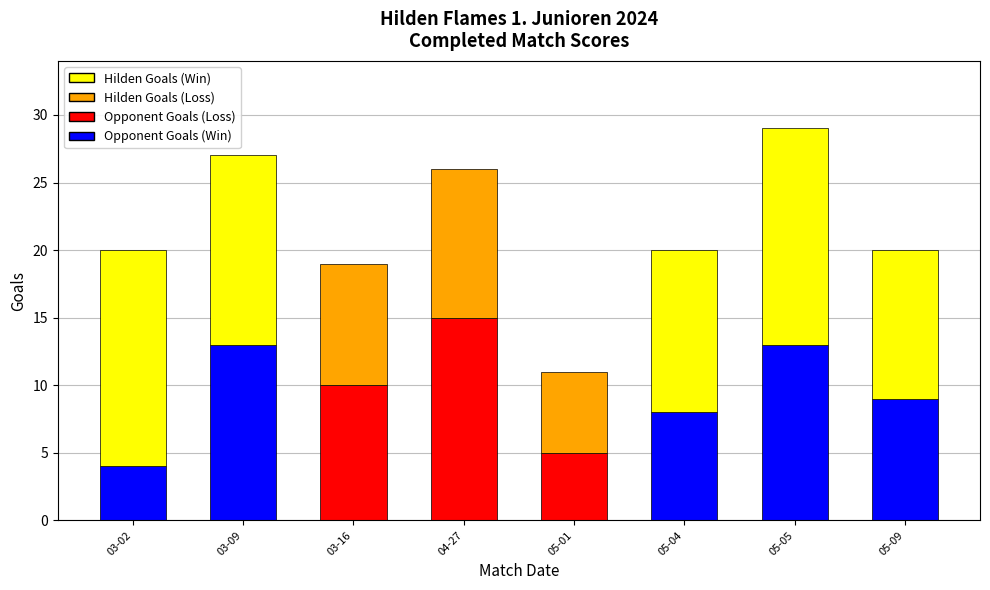

At which category is the sum across all series the highest?

05-05